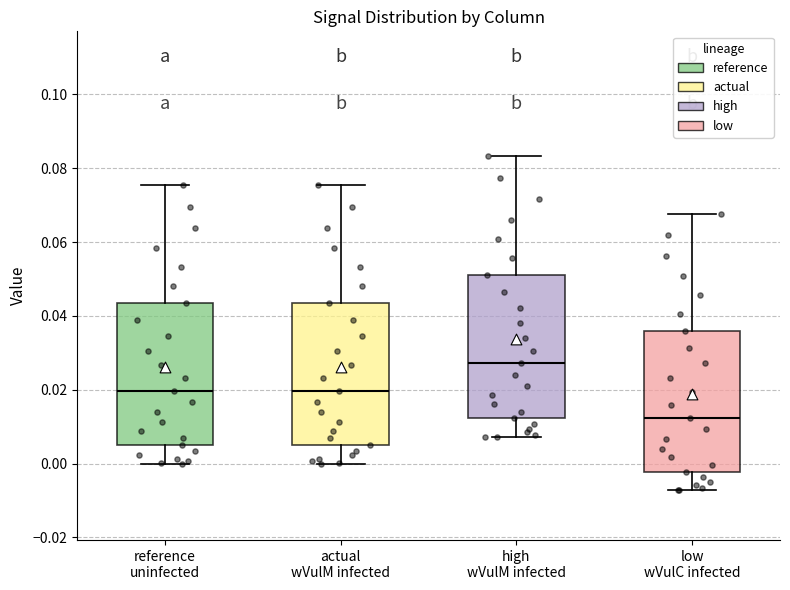

Which box has the highest median line?

high wVulM infected